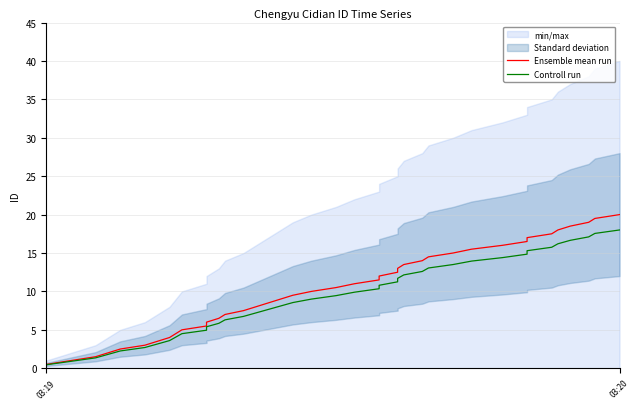

Which series has the largest total across all categories?

Ensemble mean run